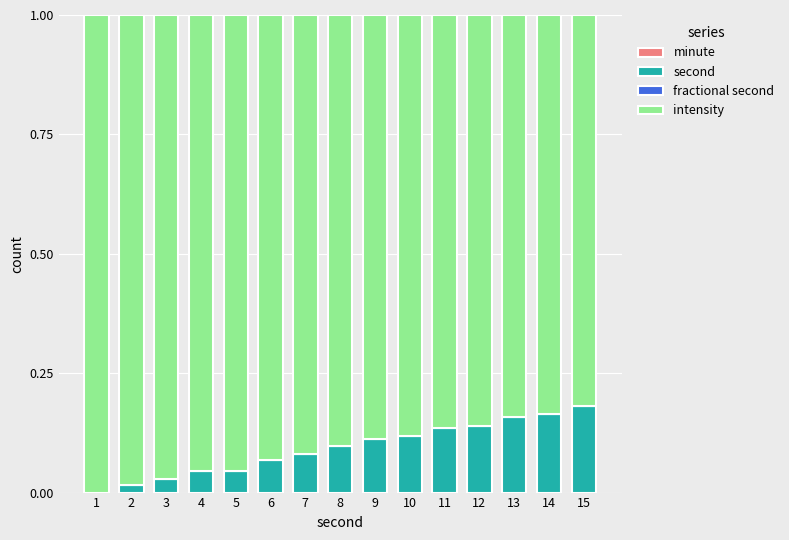

True or false: second has a value of 0.0 at 5.

True